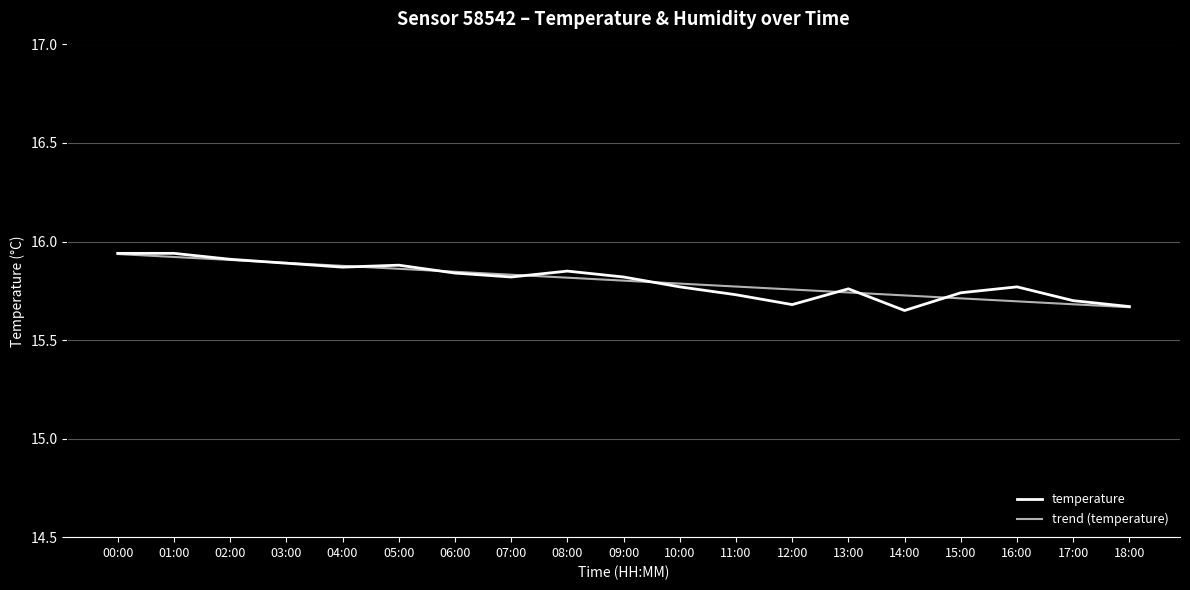

What is the sum of the trend (temperature) values at 12:00 and 09:00?

31.6